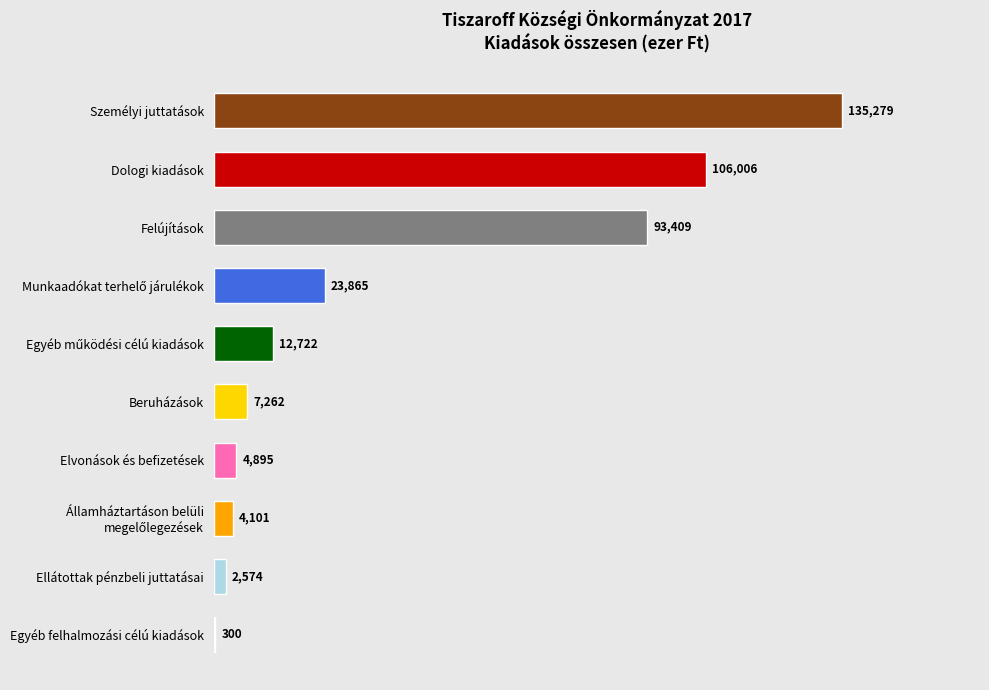

What is the greatest value displayed?

135279